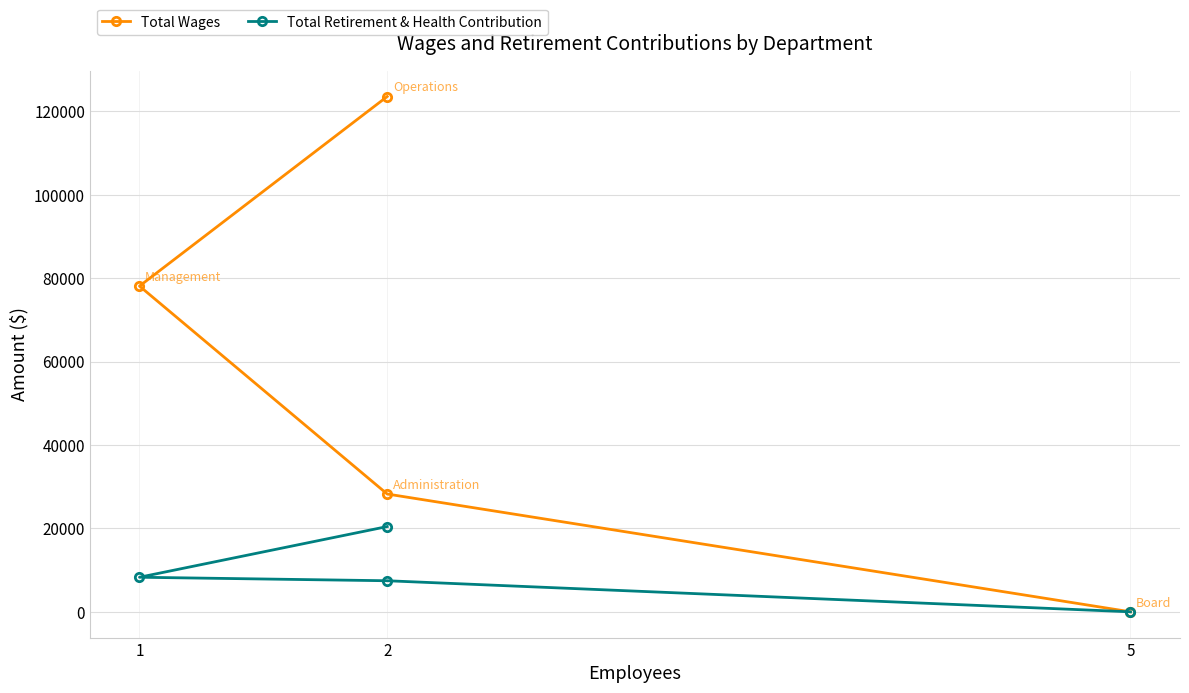

What is the label of the 4th point from the right?

2